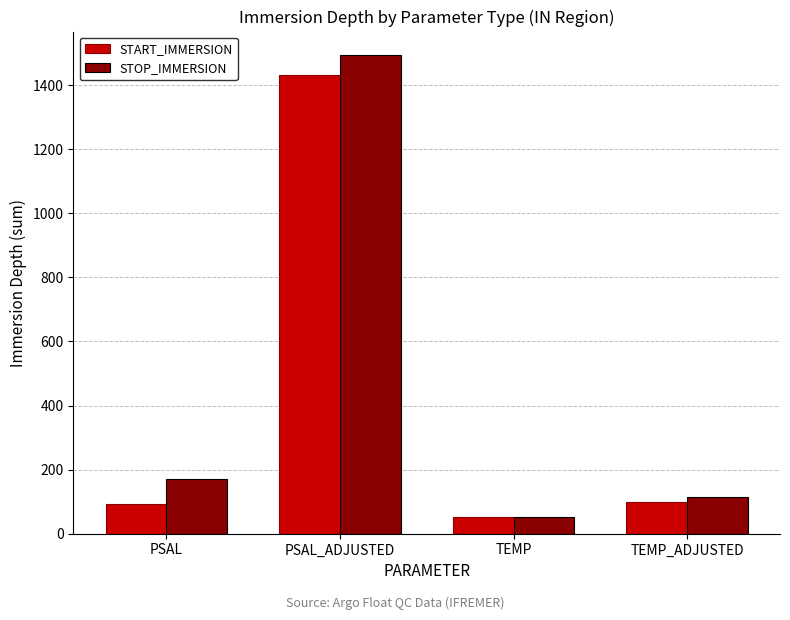

What position from the left is TEMP_ADJUSTED?

4